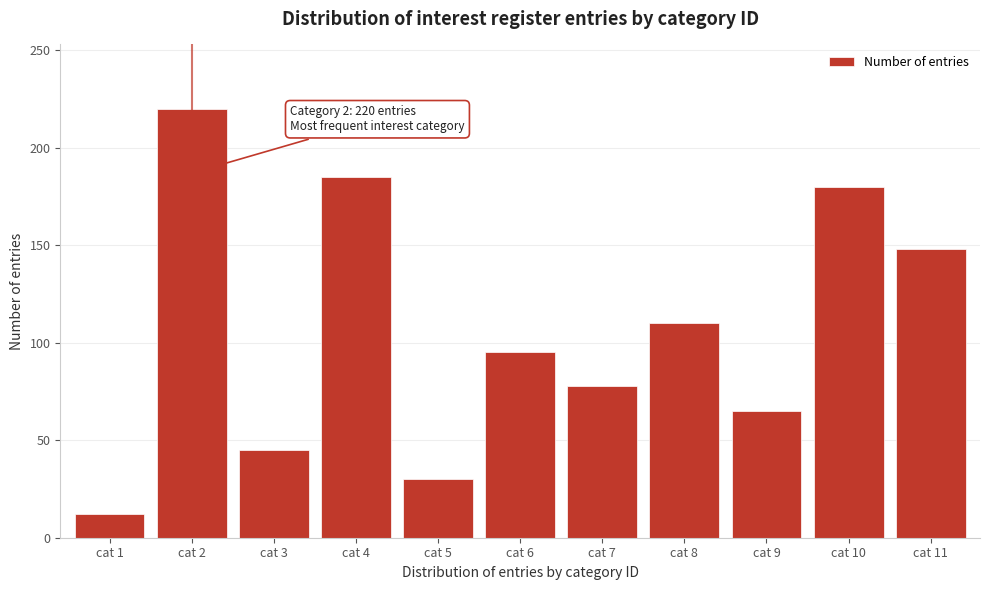

Reading left to right, what are all the values shown in this chart?

cat 1=12	cat 2=220	cat 3=45	cat 4=185	cat 5=30	cat 6=95	cat 7=78	cat 8=110	cat 9=65	cat 10=180	cat 11=148